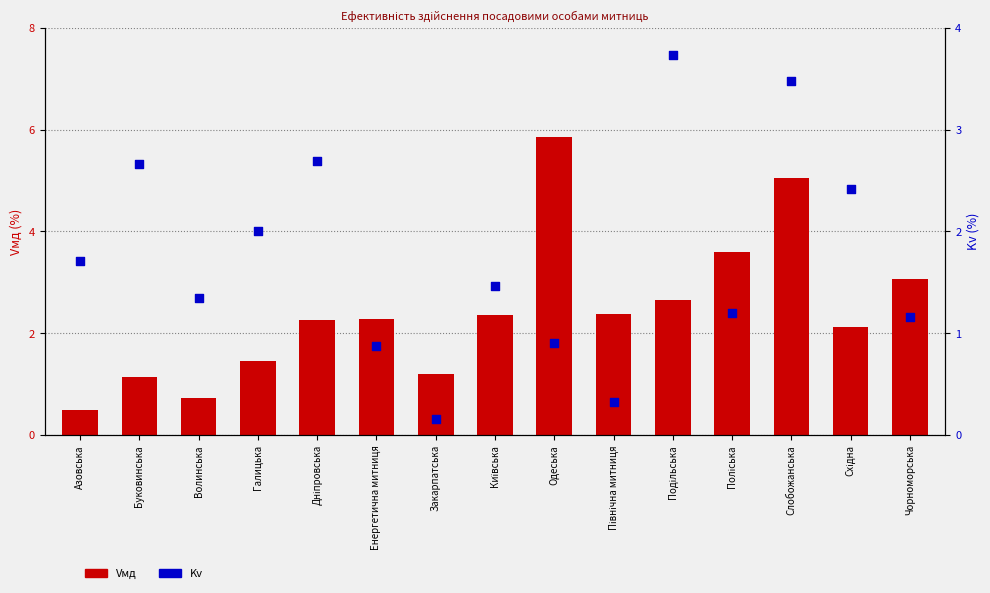

Which series has the largest total across all categories?

Vмд